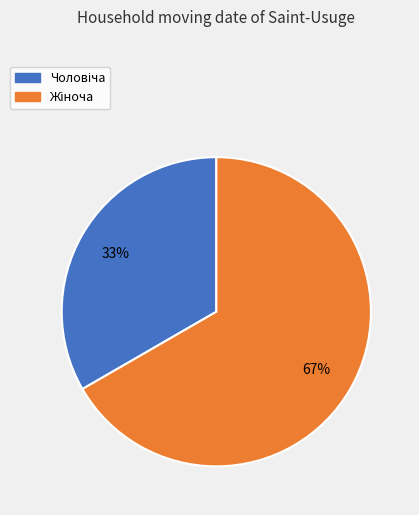

Is there a majority slice in this chart?

Yes